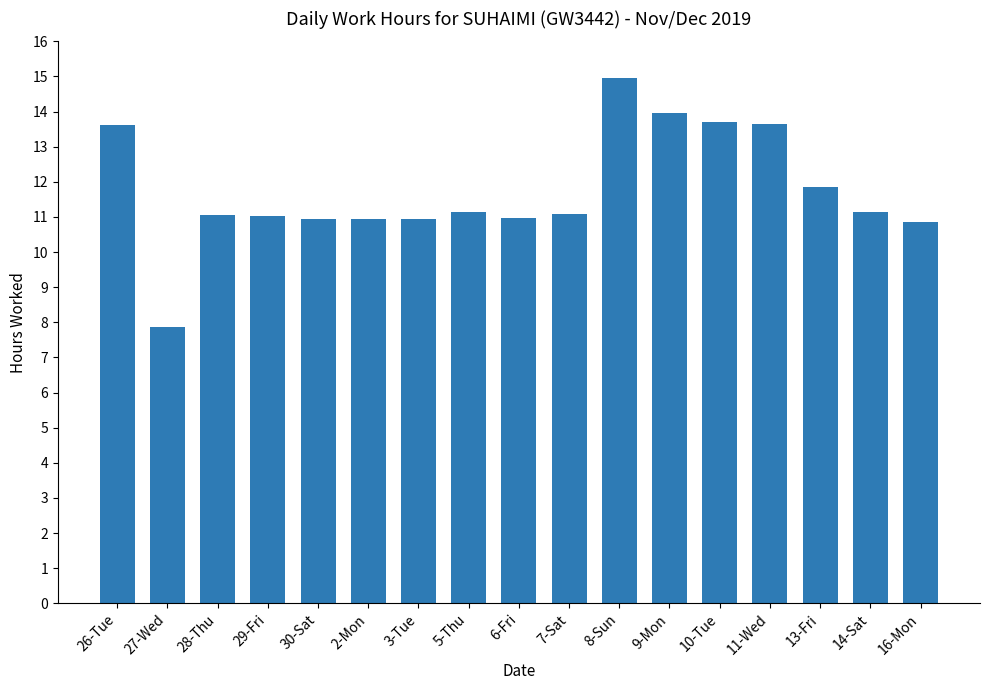

What is the ratio of the value at 14-Sat to the value at 11-Wed?

0.8